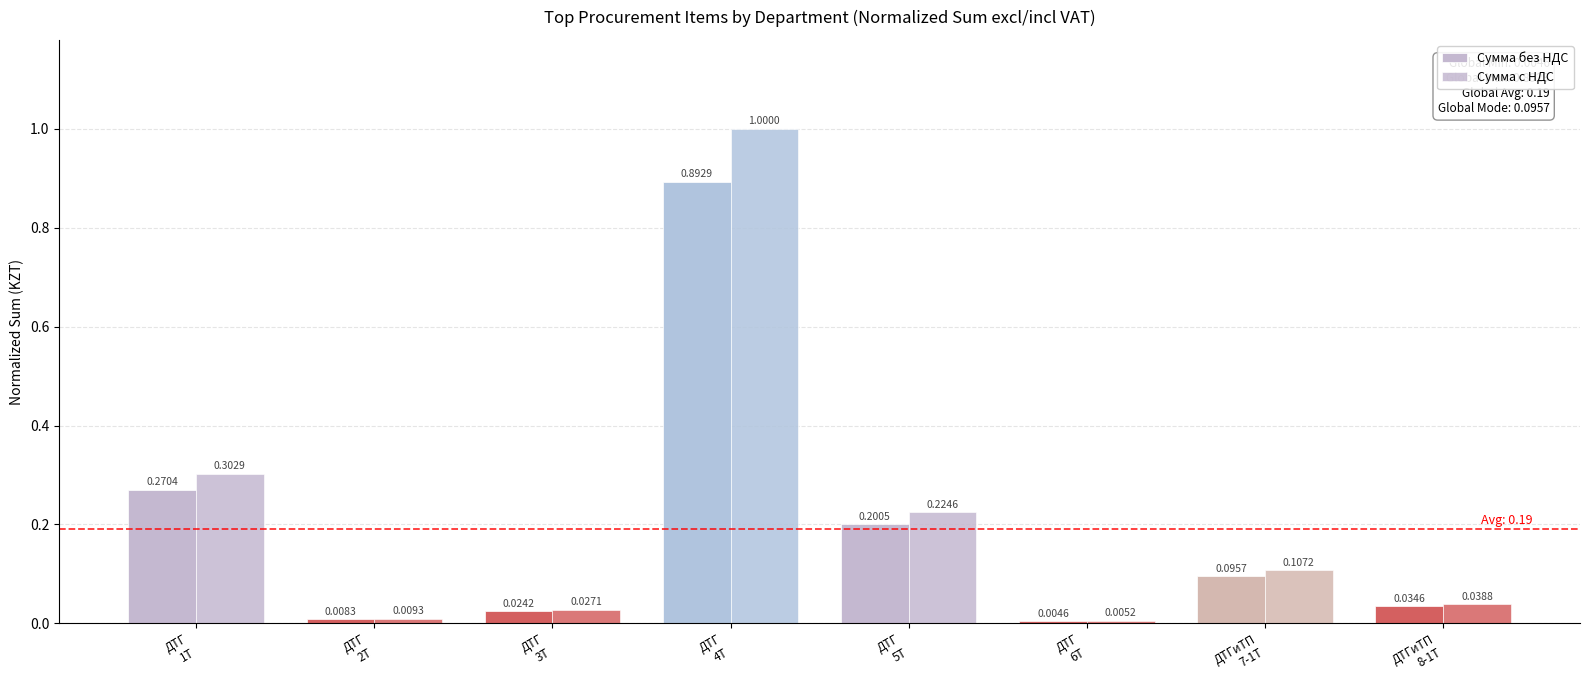

What is the difference between the Сумма без НДС values at ДТГ
4Т and ДТГ
5Т?

0.7